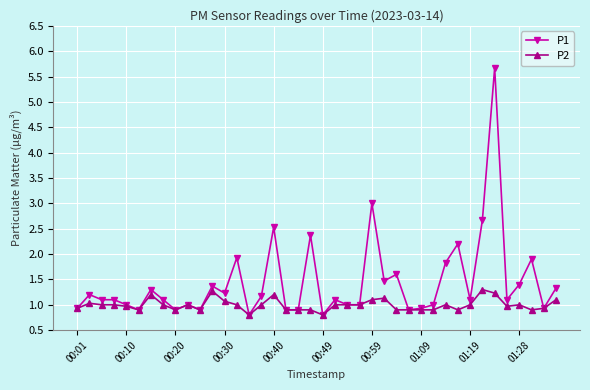

What is the value of the P1 point at the 6th from the left?

0.9